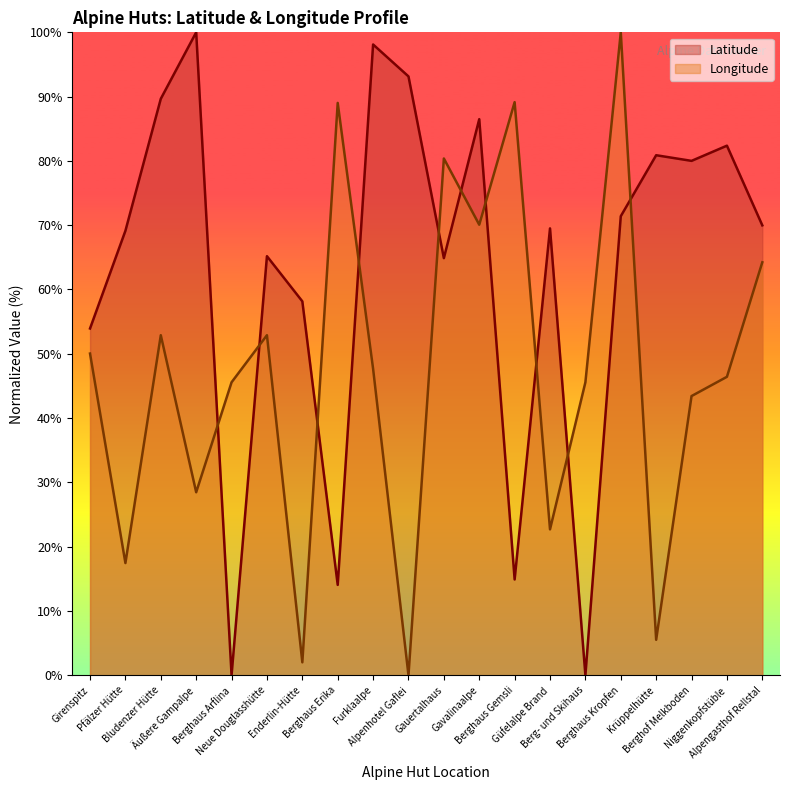

Read the Longitude value at Äußere Gampalpe.

28.5